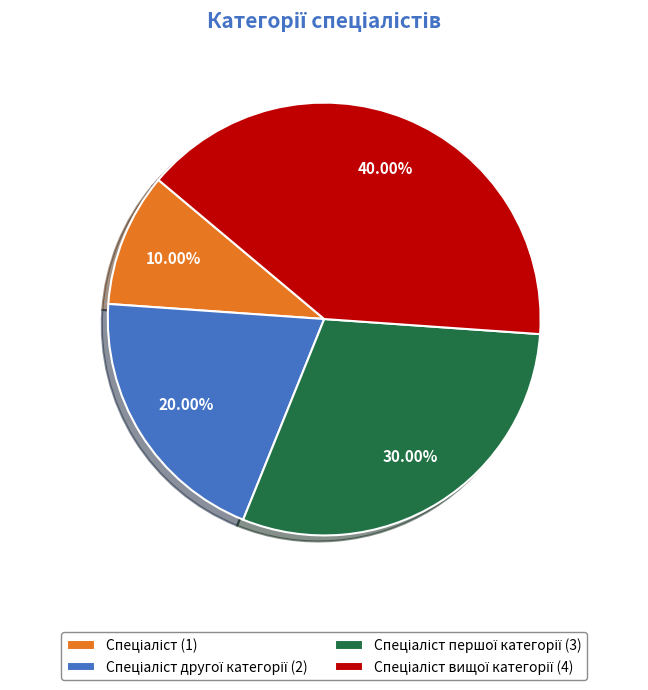

Is there any slice that represents more than half of the pie?

No